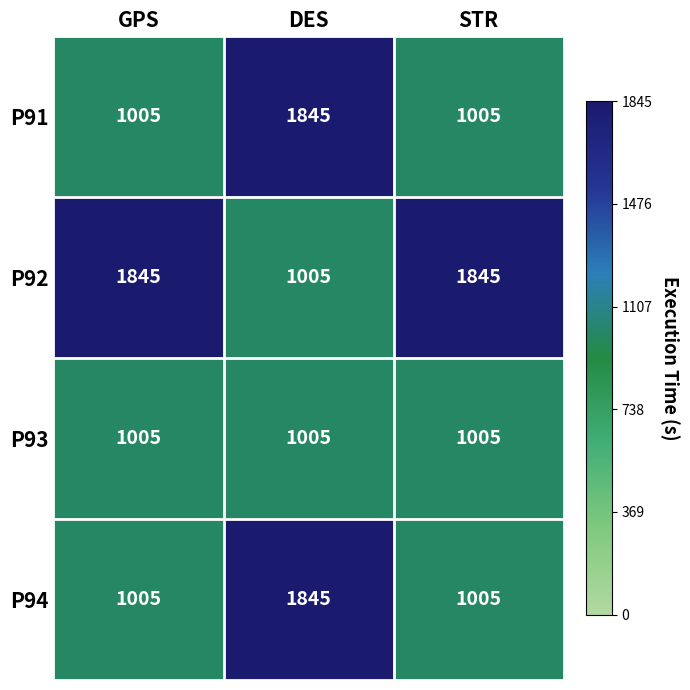

What is the spread (max minus min) of values at DES?

840